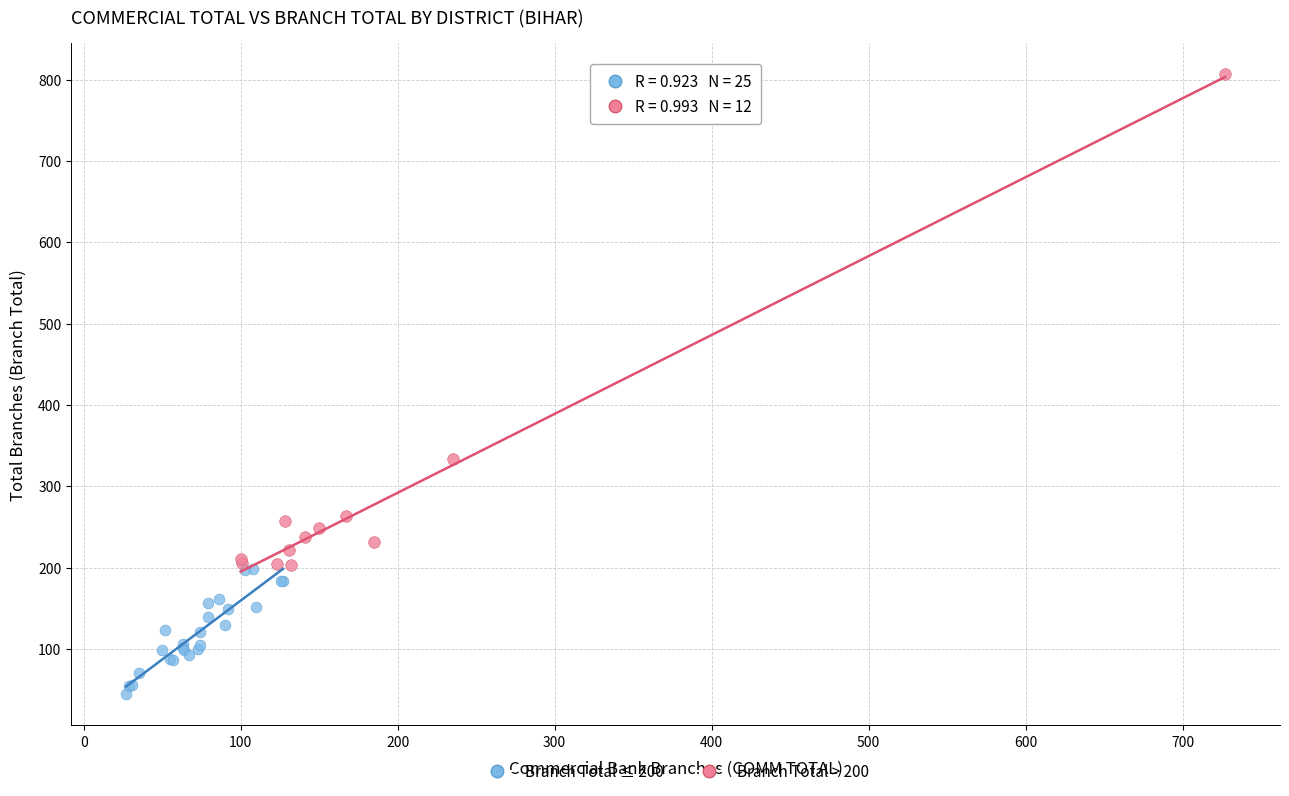

Which series has the largest Y range (max minus min)?

Branch Total > 200